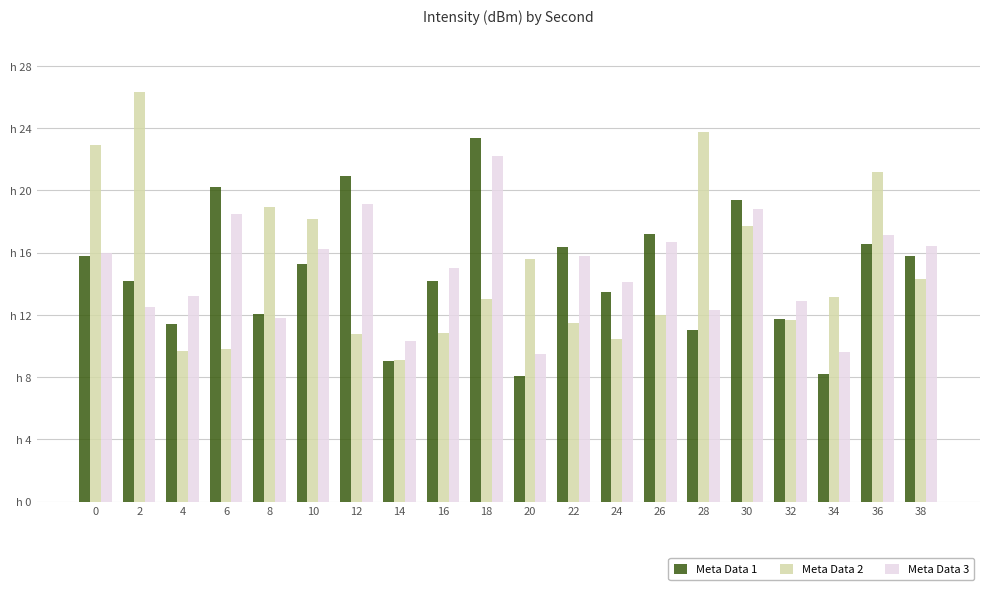

True or false: Meta Data 2 has a value of 11.6 at 32.

True